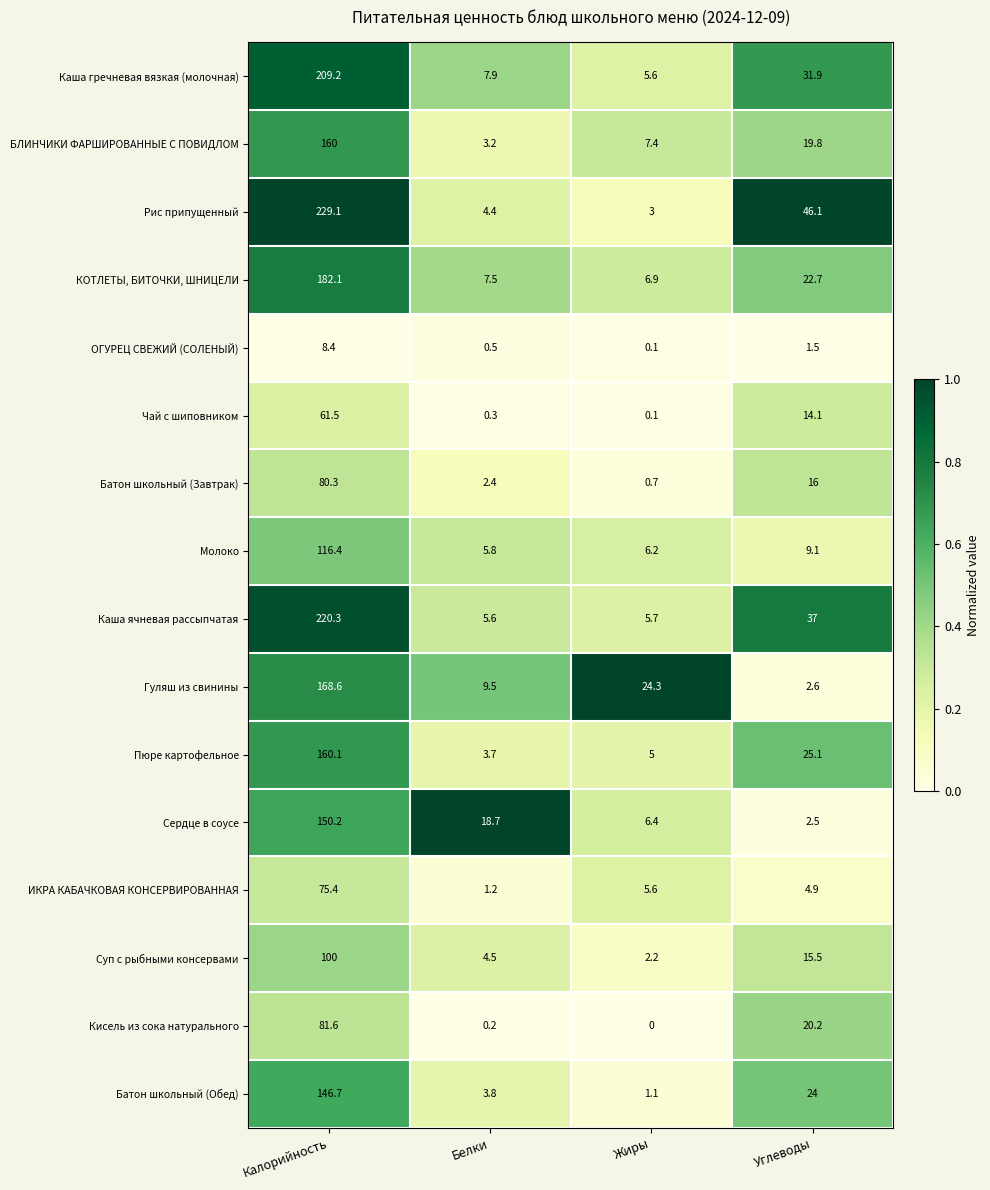

Rank the categories by Гуляш из свинины value from highest to lowest.

Калорийность, Жиры, Белки, Углеводы